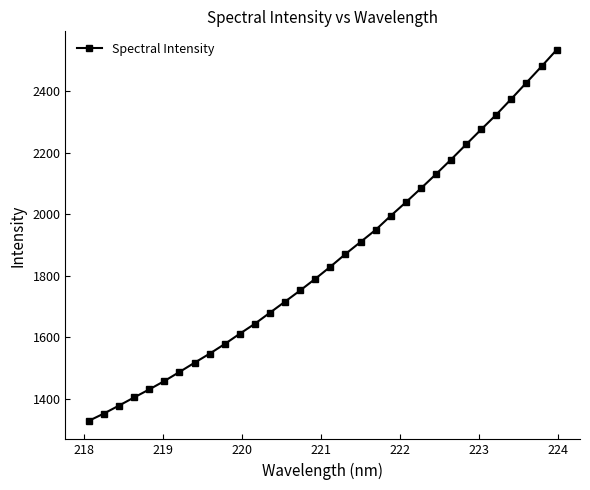

What is the value of the 14th point from the left?

1715.8